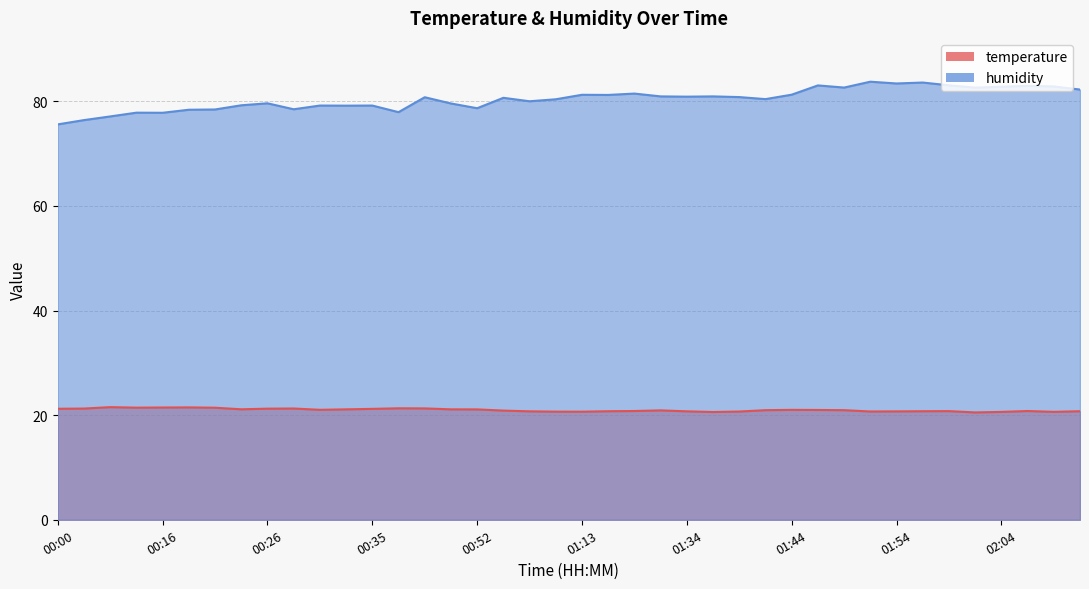

Reading left to right, transcribe all the data shown in this chart.

temperature: 21.2	21.3	21.5	21.4	21.5	21.5	21.4	21.1	21.2	21.3	21.0	21.1	21.2	21.3	21.3	21.1	21.1	20.9	20.7	20.7	20.7	20.8	20.8	20.9	20.7	20.6	20.7	20.9	21.0	21.0	20.9	20.7	20.7	20.8	20.8	20.5	20.6	20.8	20.6	20.8
humidity: 75.6	76.4	77.1	77.8	77.8	78.4	78.4	79.2	79.6	78.5	79.2	79.2	79.2	77.9	80.8	79.6	78.7	80.7	80.0	80.4	81.2	81.2	81.5	80.9	80.9	80.9	80.8	80.4	81.3	83.0	82.6	83.7	83.4	83.6	83.0	82.6	82.8	83.0	82.8	82.2